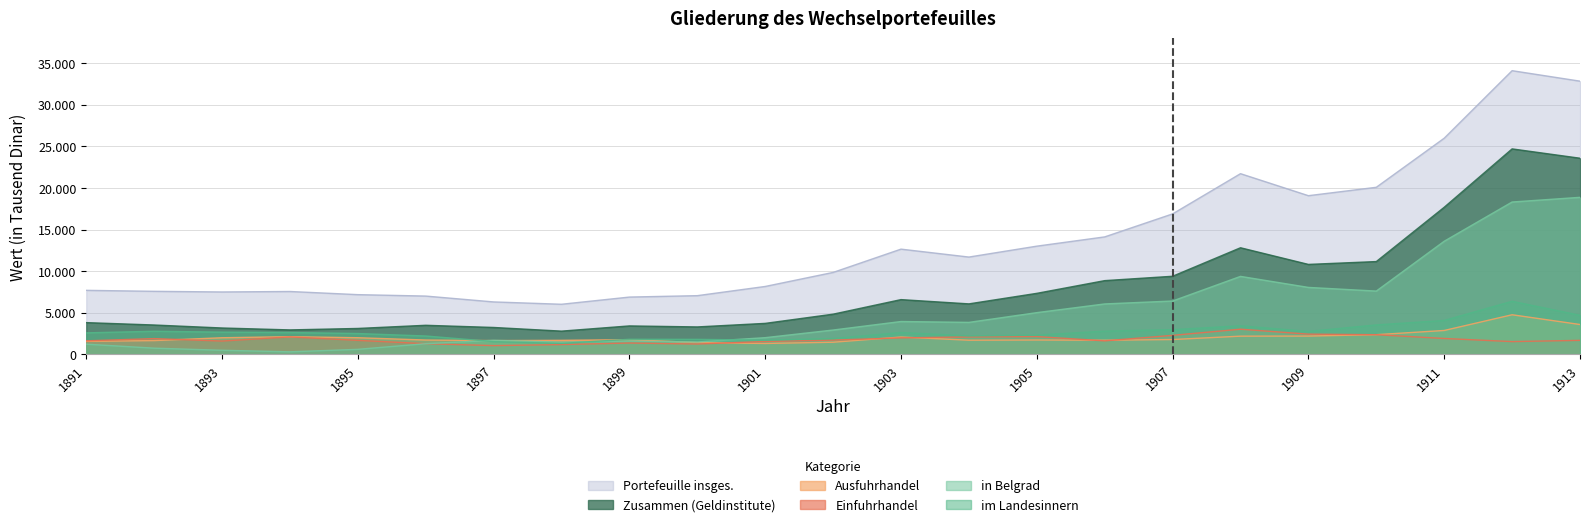

Reading left to right, what are all the values shown in this chart?

in Belgrad: 1232	751	499	312	610	1288	1696	1475	1606	1495	2014	2931	3955	3851	5022	6068	6420	9380	8055	7614	13604	18321	18883
im Landesinnern: 2591	2785	2678	2635	2511	2214	1544	1325	1820	1810	1717	1907	2633	2225	2320	2802	2975	3441	2765	3548	4084	6386	4702
Zusammen (Geldinstitute): 3823	3536	3177	2947	3121	3502	3240	2800	3426	3305	3731	4838	6588	6076	7342	8870	9395	12821	10820	11162	17688	24707	23585
Ausfuhrhandel: 1566	1662	2004	2133	2006	1730	1660	1695	1772	1422	1317	1465	2091	1708	1733	1704	1790	2194	2206	2372	2878	4767	3596
Einfuhrhandel: 1634	1900	1608	2106	1690	1289	1058	1184	1370	1250	1556	1720	1989	2103	2144	1630	2292	3030	2437	2371	1916	1543	1691
Portefeuille insges.: 7703	7585	7507	7565	7185	7014	6310	6029	6894	7063	8169	9856	12656	11704	13014	14127	16892	21727	19081	20090	25990	34108	32849